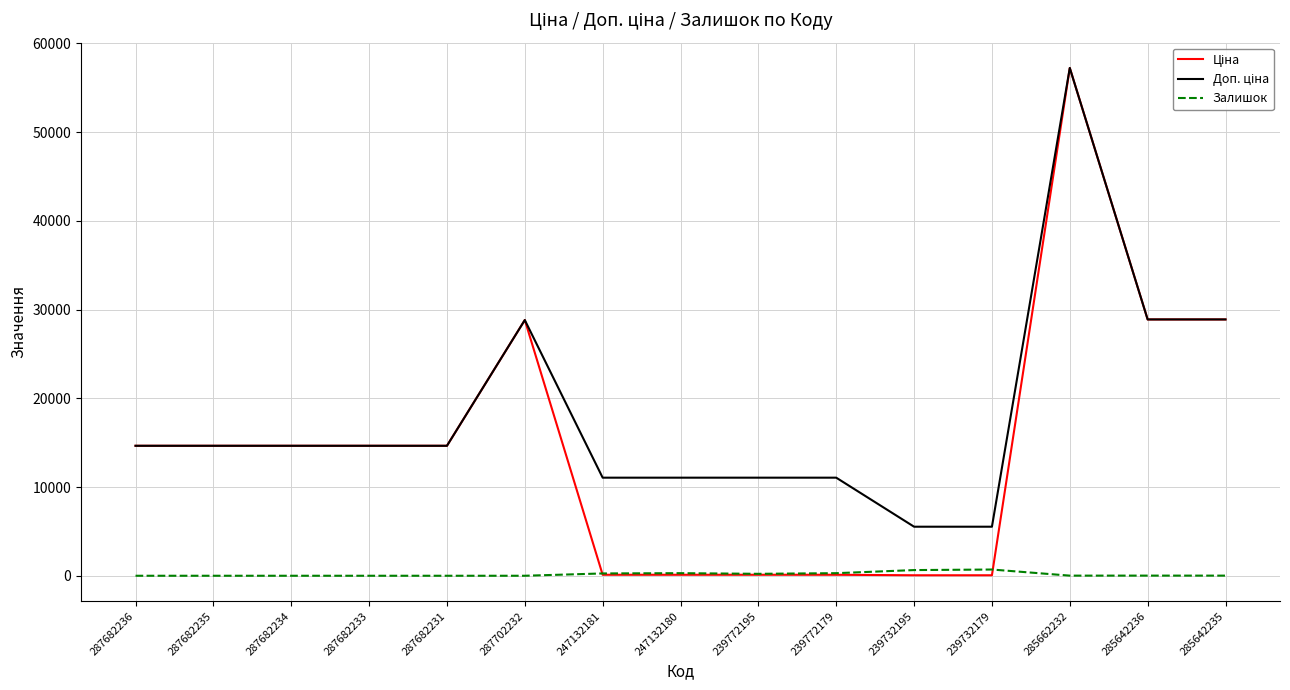

At how many categories does at least one series exceed 34505?

1